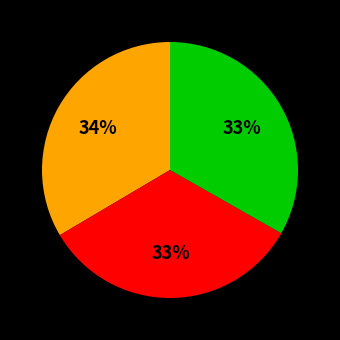

Does any single category account for the majority?

No